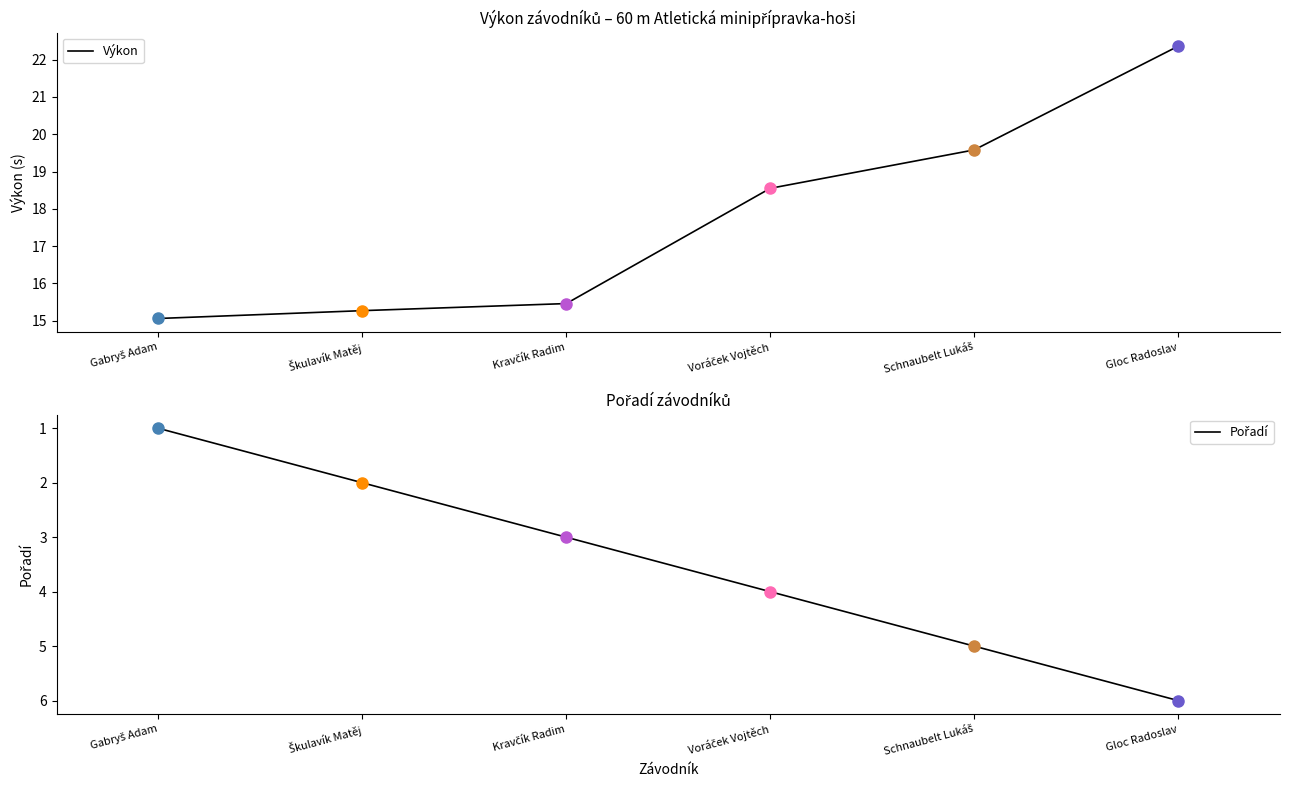

Between Škulavík Matěj and Voráček Vojtěch, which series saw the biggest shift?

Výkon